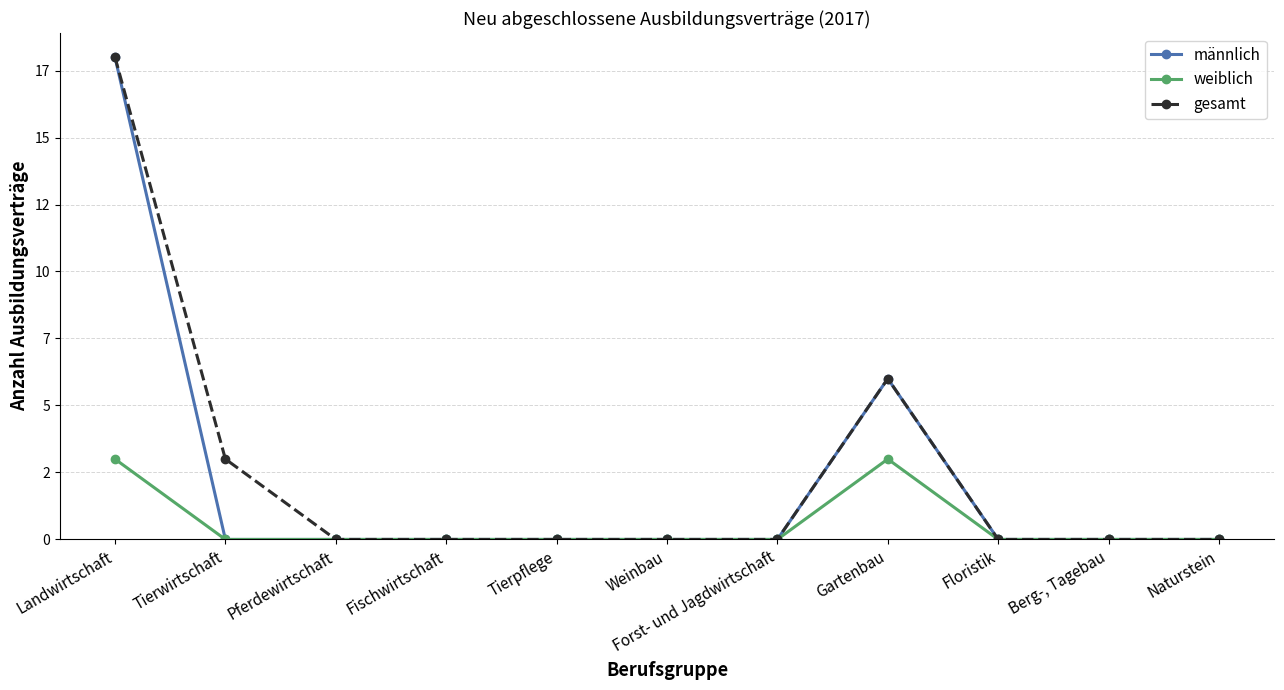

What is the label of the 4th point from the right?

Gartenbau